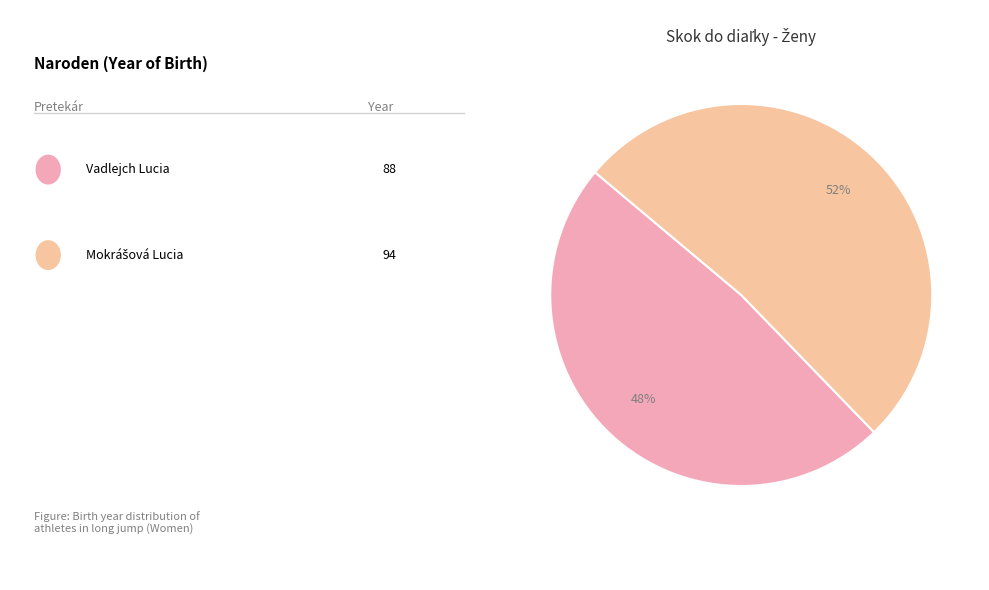

Count the number of slices in the pie.

2